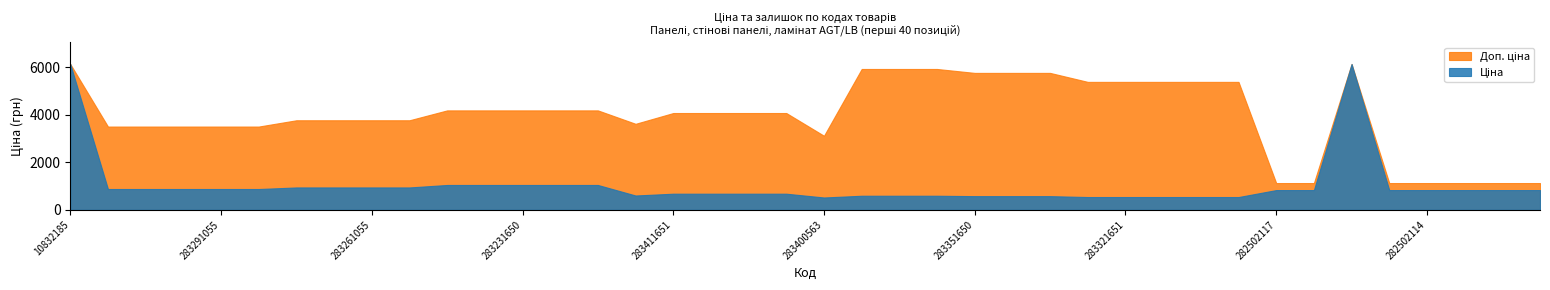

What is the minimum value for Доп. ціна?

1128.0